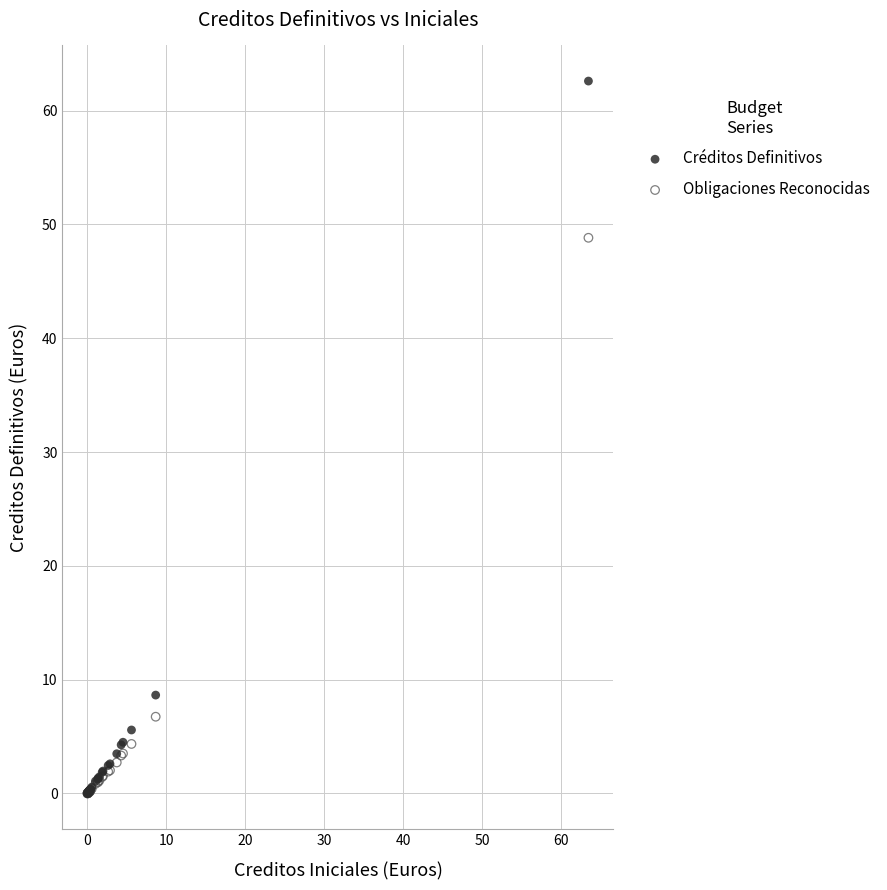

In the Obligaciones Reconocidas series, what Y value is closest to 24?

6.7